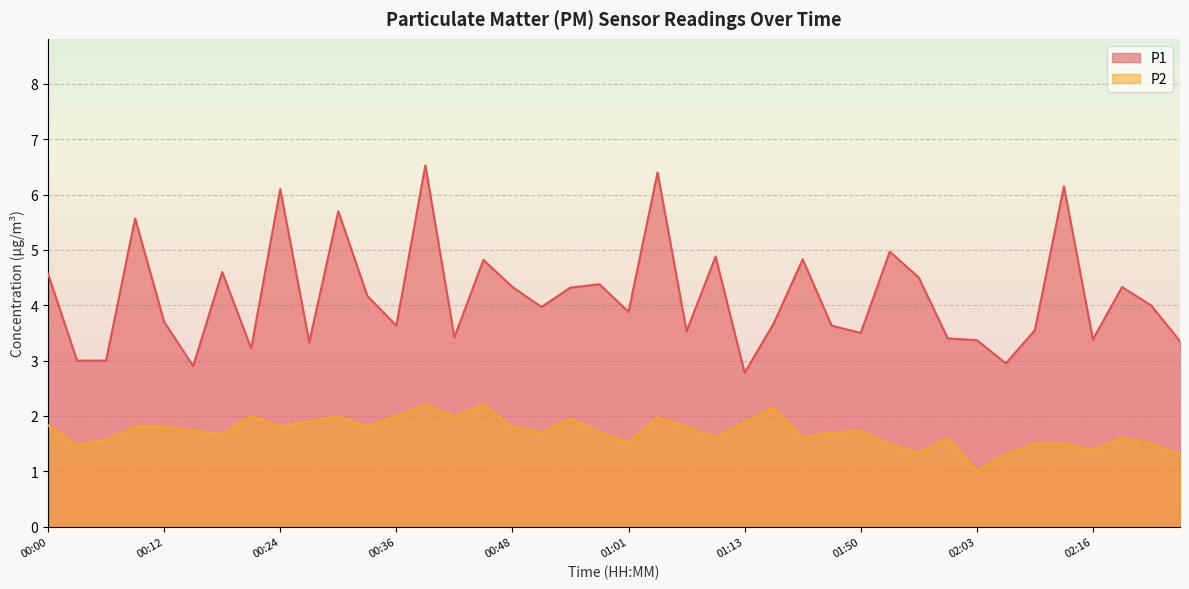

What is the maximum value for P1?

6.5